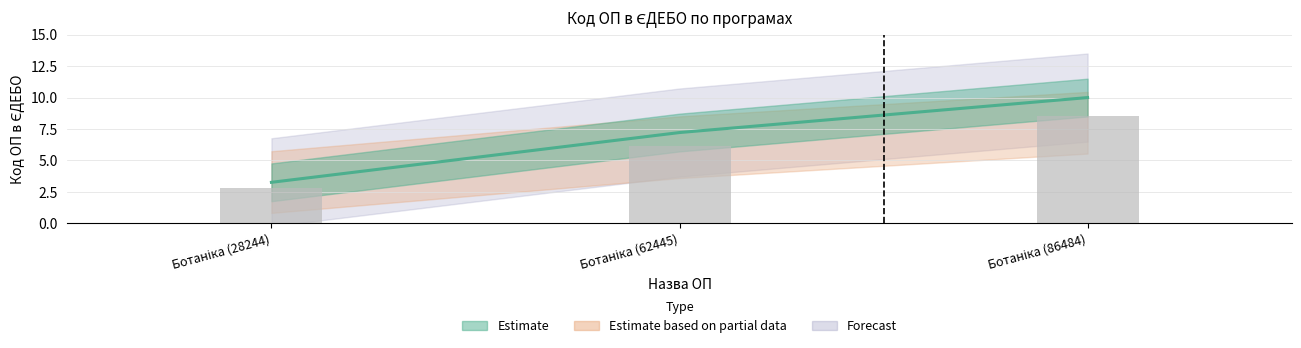

Reading left to right, extract all data points from this chart.

3.3	7.2	10.0